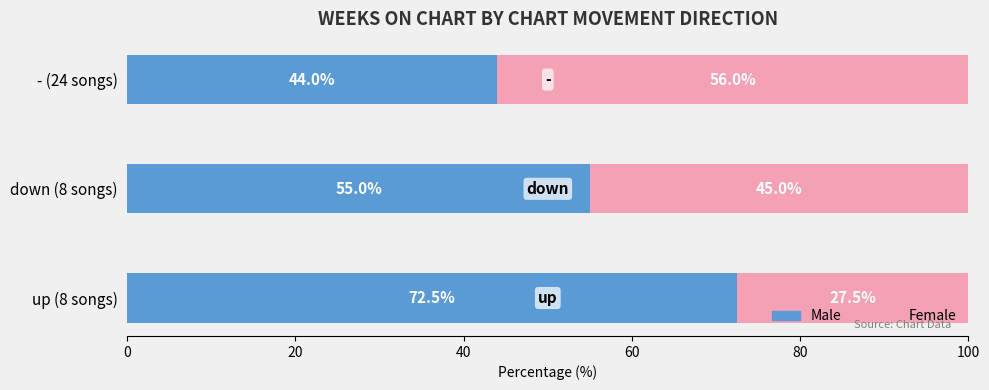

What is the total value across all series at - (24 songs)?

100.0